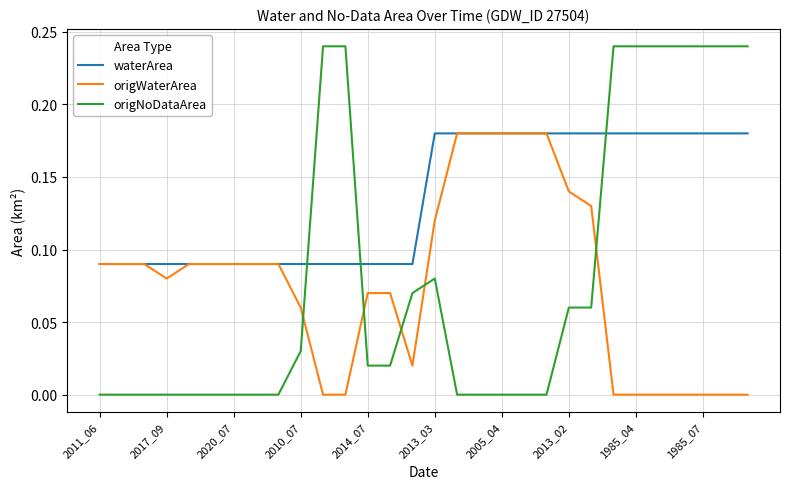

Which series has the largest range (max minus min)?

origNoDataArea